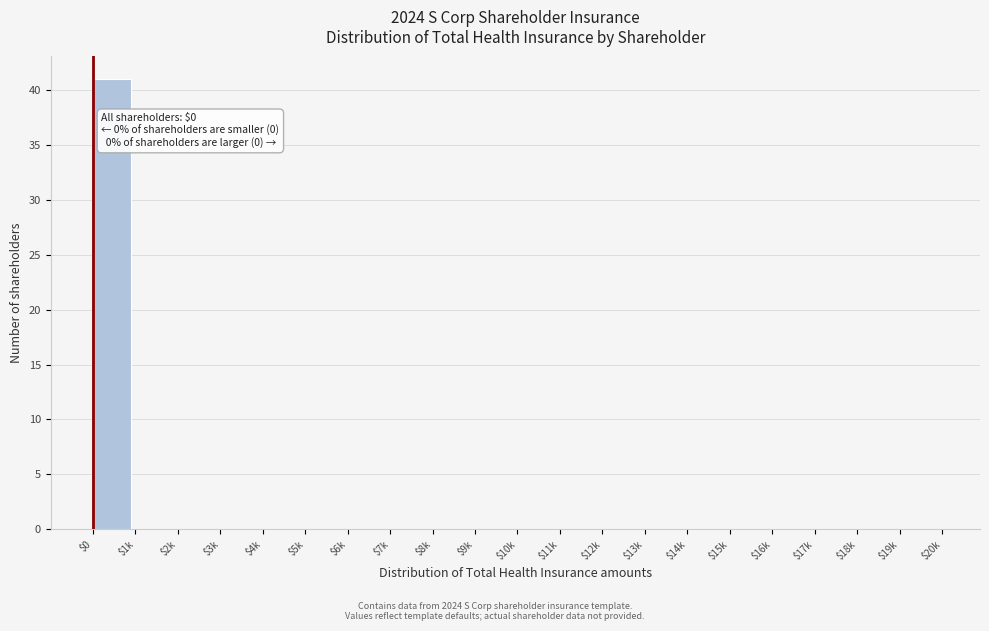

What is the sum of all values?

41